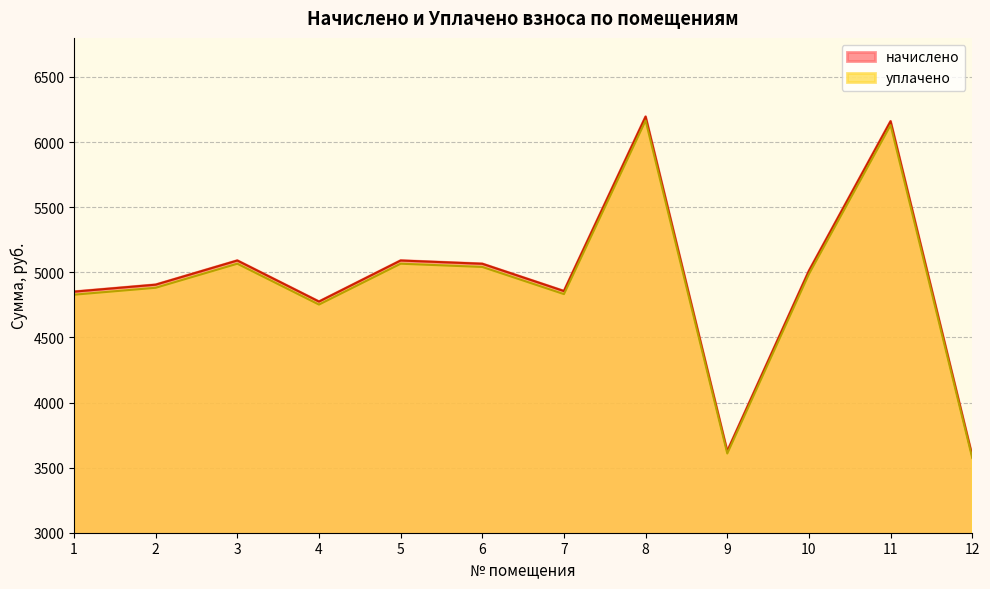

True or false: начислено and уплачено cross at least once.

False